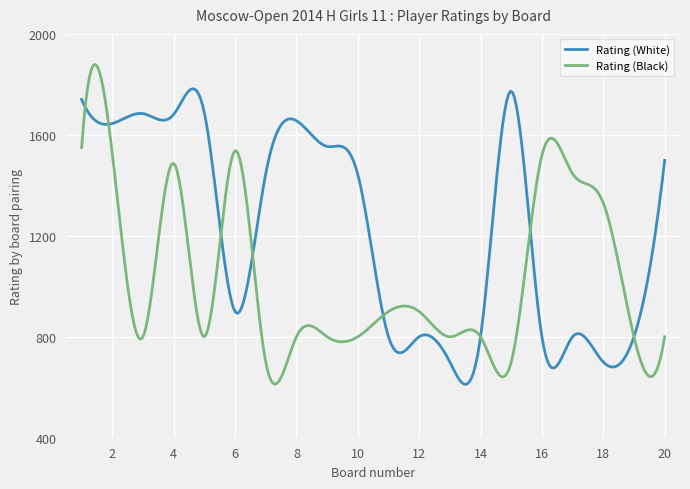

Which series has the largest range (max minus min)?

Rating (Black)